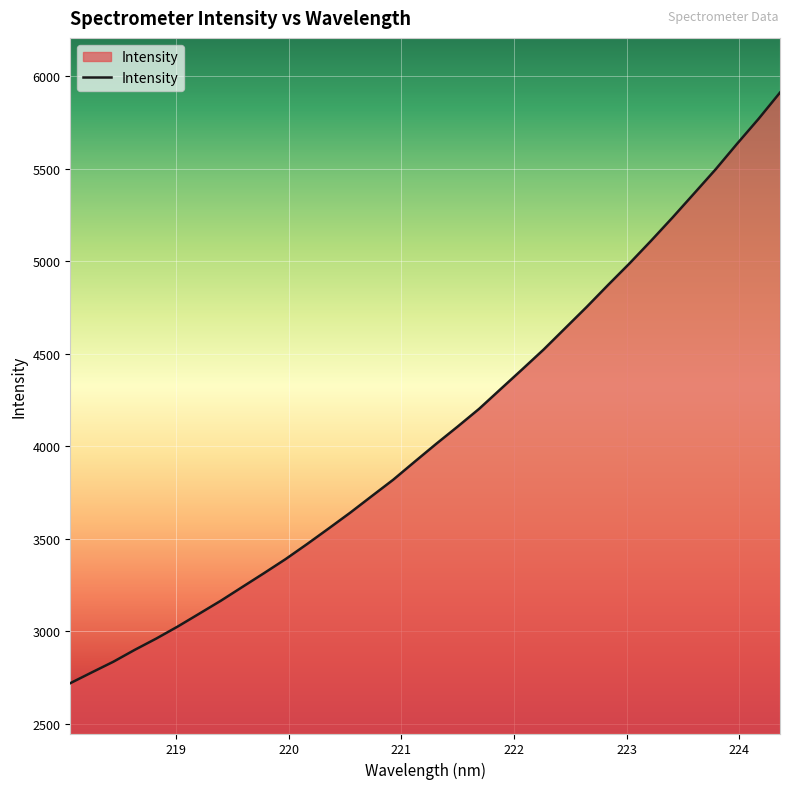

How many values exceed 4012?

17